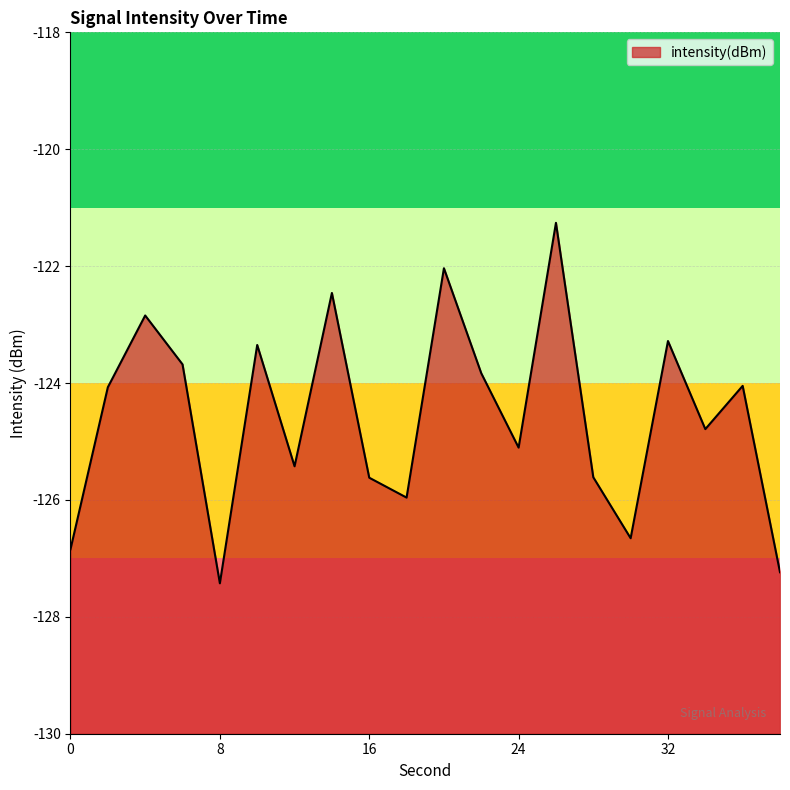

Rank the categories by value from lowest to highest.

8, 38, 0, 30, 18, 16, 28, 12, 24, 34, 2, 36, 22, 6, 10, 32, 4, 14, 20, 26